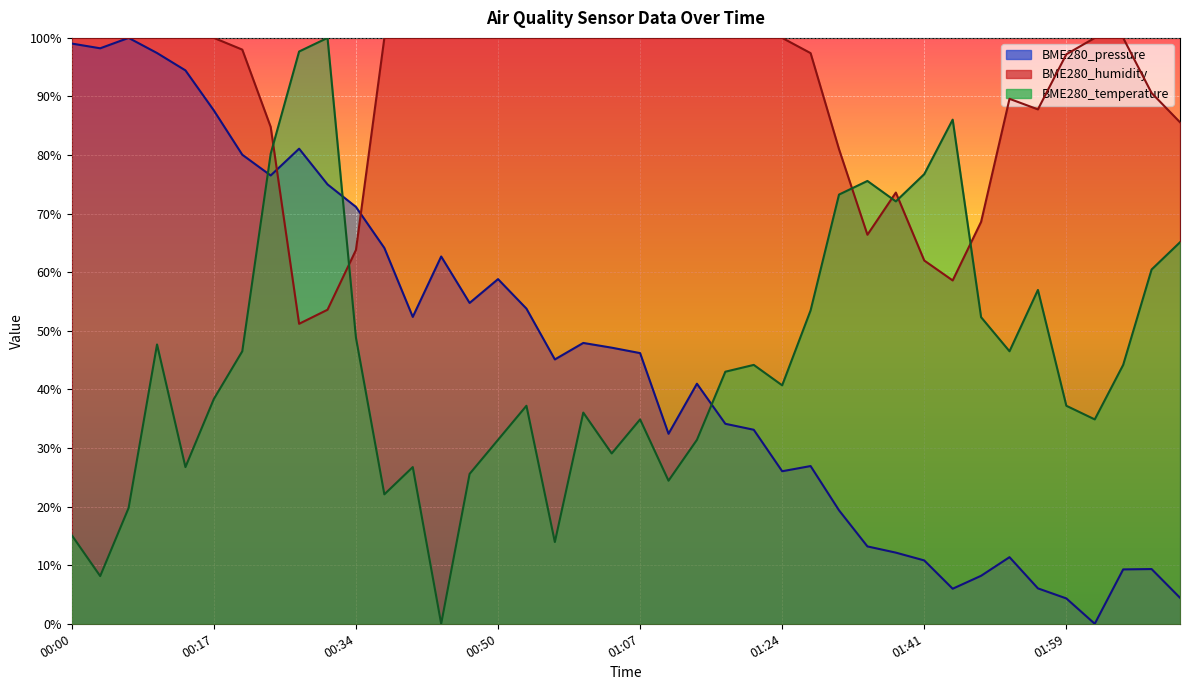

Rank the categories by BME280_humidity value from lowest to highest.

00:27, 00:30, 01:46, 01:41, 00:34, 01:35, 01:49, 01:38, 01:31, 00:23, 02:13, 01:56, 01:53, 02:10, 01:59, 01:28, 00:20, 00:00, 00:03, 00:07, 00:10, 00:13, 00:17, 00:37, 00:40, 00:44, 00:47, 00:50, 00:54, 00:57, 01:01, 01:04, 01:07, 01:11, 01:14, 01:18, 01:21, 01:24, 02:03, 02:07